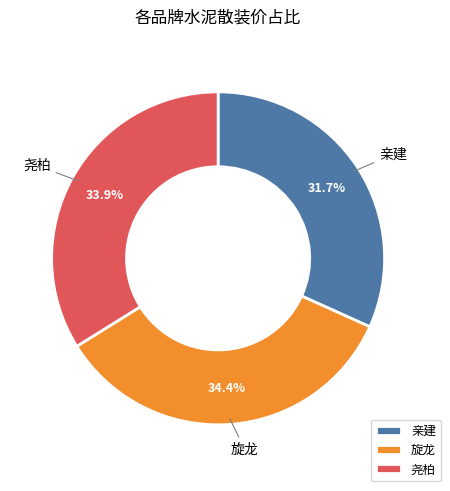

To the nearest percent, what is the difference between the largest and smallest slice percentages?

3%